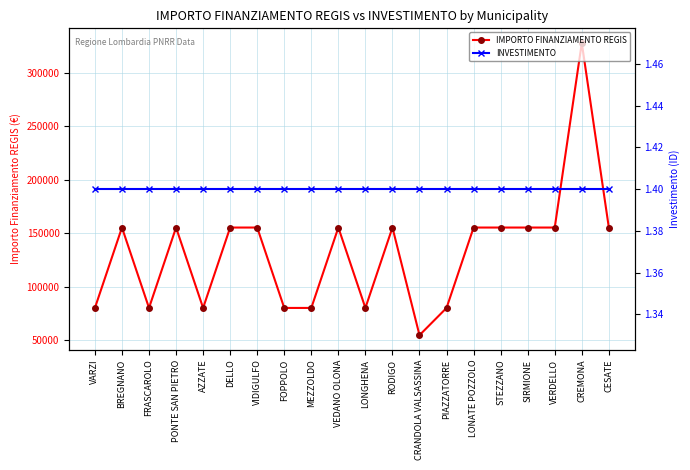

At which label does IMPORTO FINANZIAMENTO REGIS reach its minimum?

CRANDOLA VALSASSINA